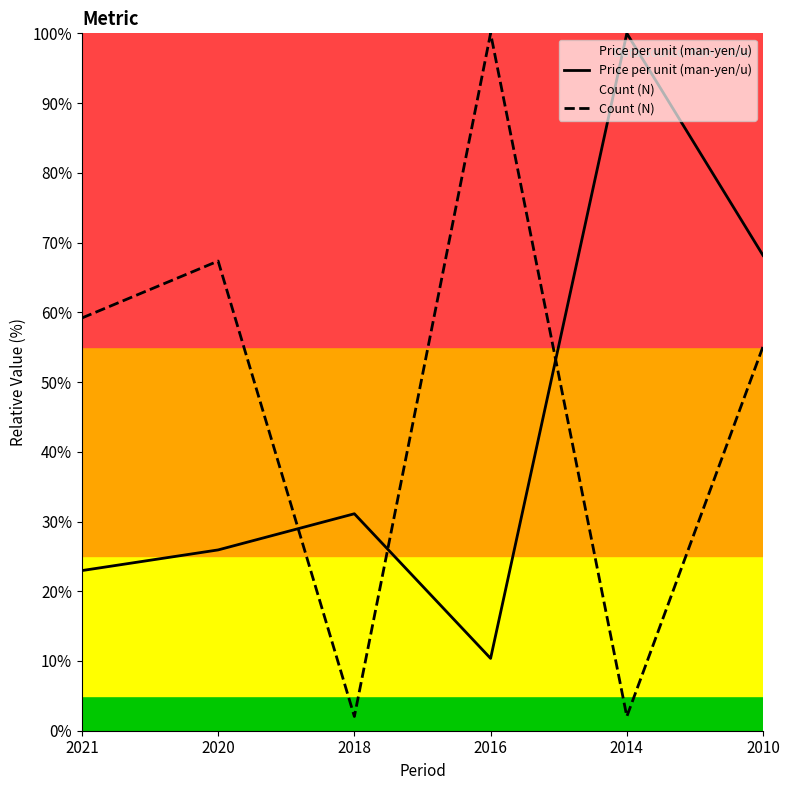

Between 2014 and 2021, which is larger?

2014